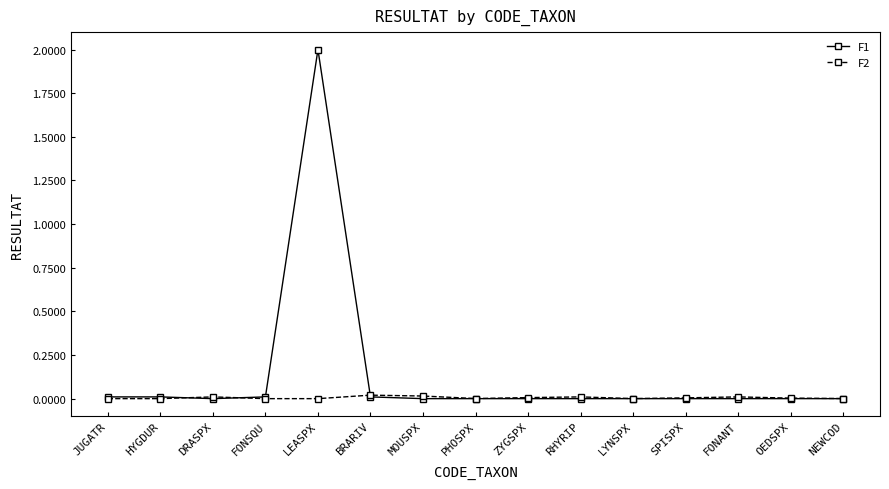

Which series has the widest spread of values?

F1